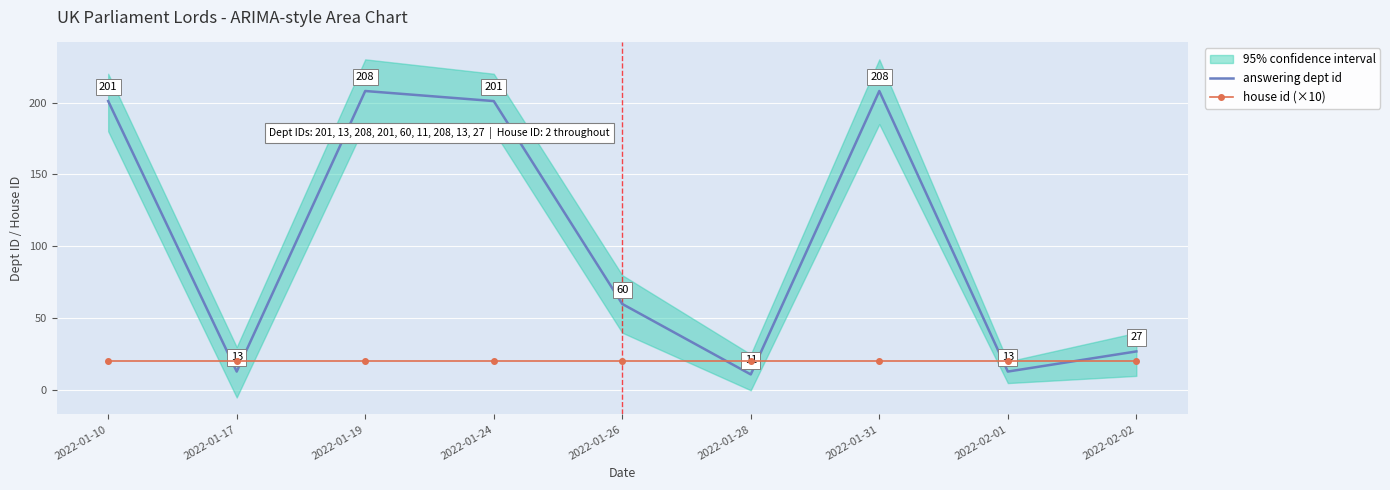

True or false: answering dept id and house id (×10) intersect in this chart.

True